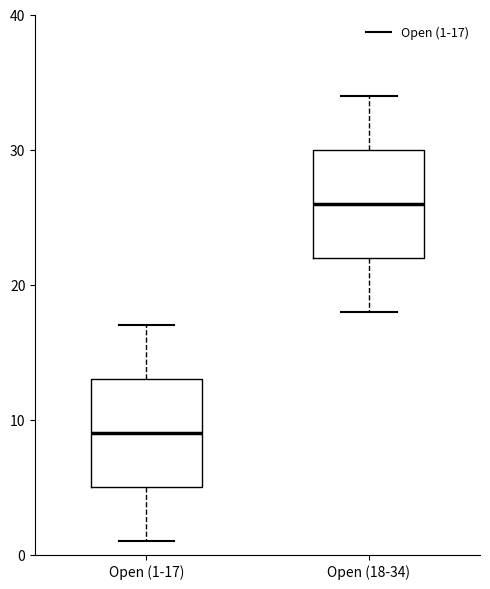

Reading left to right, transcribe this box plot: for each box, give where its median line is, the range the box spans, and where its two whiskers end, as read against the y-axis. The values are not printed on the chart, so give them approximately, as read against the axis.

Open (1-17): median 9, box 5 to 13, whiskers 1 to 17
Open (18-34): median 26, box 22 to 30, whiskers 18 to 34